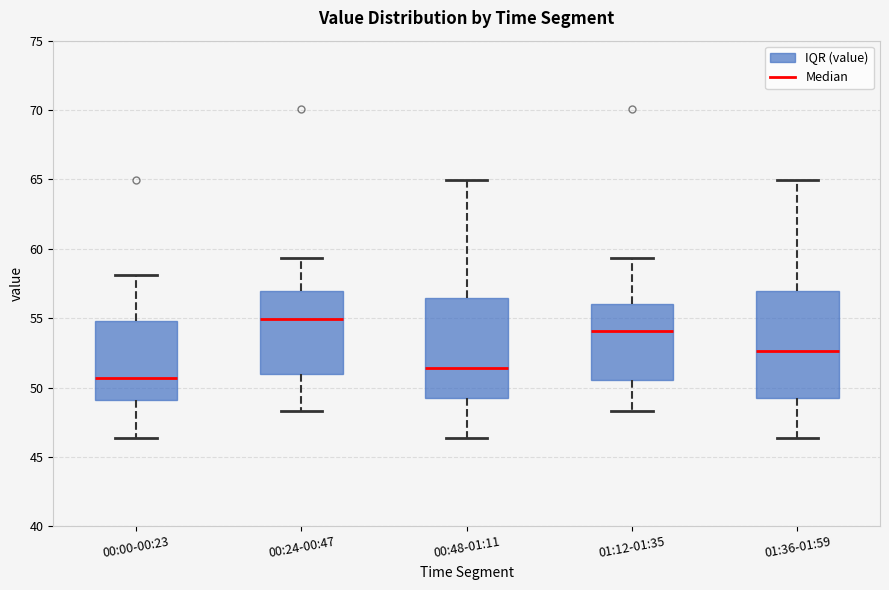

Reading left to right, transcribe this box plot: for each box, give where its median line is, the range the box spans, and where its two whiskers end, as read against the y-axis. The values are not printed on the chart, so give them approximately, as read against the axis.

00:00-00:23: median 50.5, box 49.0 to 55.0, whiskers 46.5 to 58.0
00:24-00:47: median 55.0, box 51.0 to 57.0, whiskers 48.5 to 59.5
00:48-01:11: median 51.5, box 49.5 to 56.5, whiskers 46.5 to 65.0
01:12-01:35: median 54.0, box 50.5 to 56.0, whiskers 48.5 to 59.5
01:36-01:59: median 52.5, box 49.5 to 57.0, whiskers 46.5 to 65.0